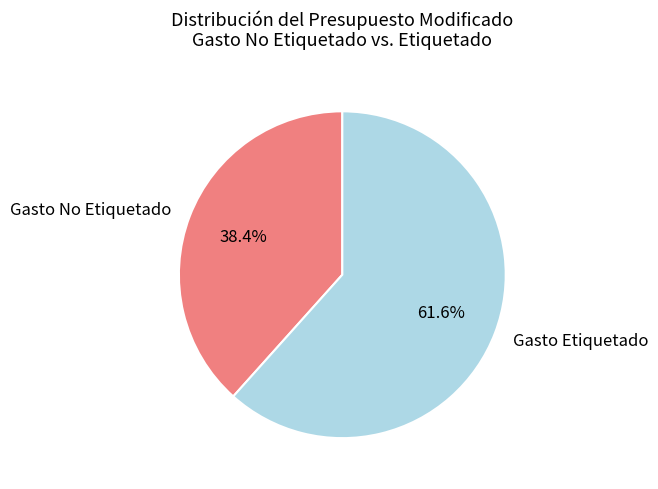

What is the ratio of the value at Gasto No Etiquetado to the value at Gasto Etiquetado?

0.6